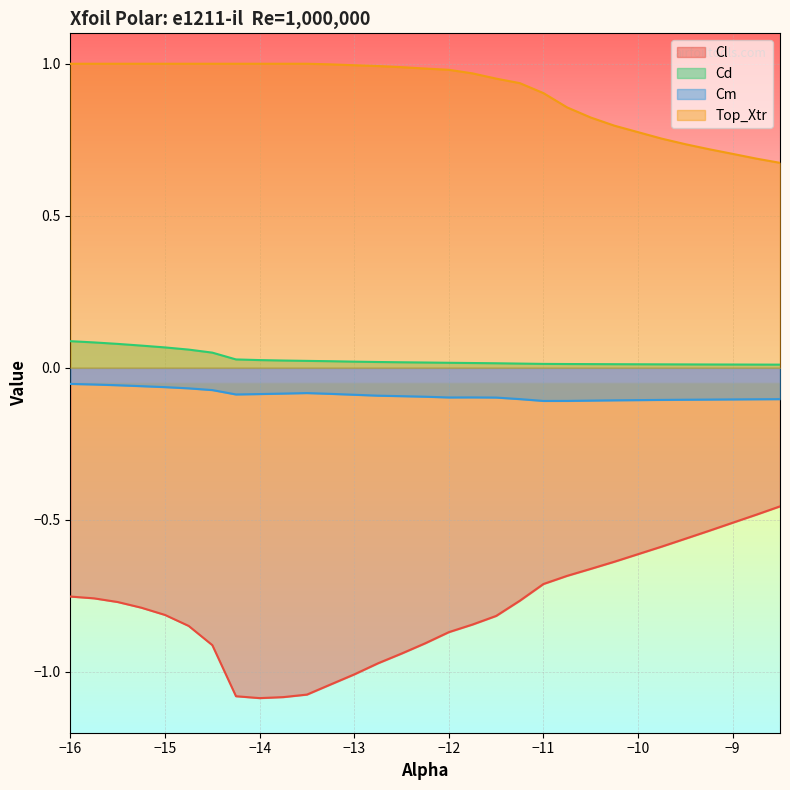

Between -14.5 and -13.5, which series saw the biggest shift?

Cl